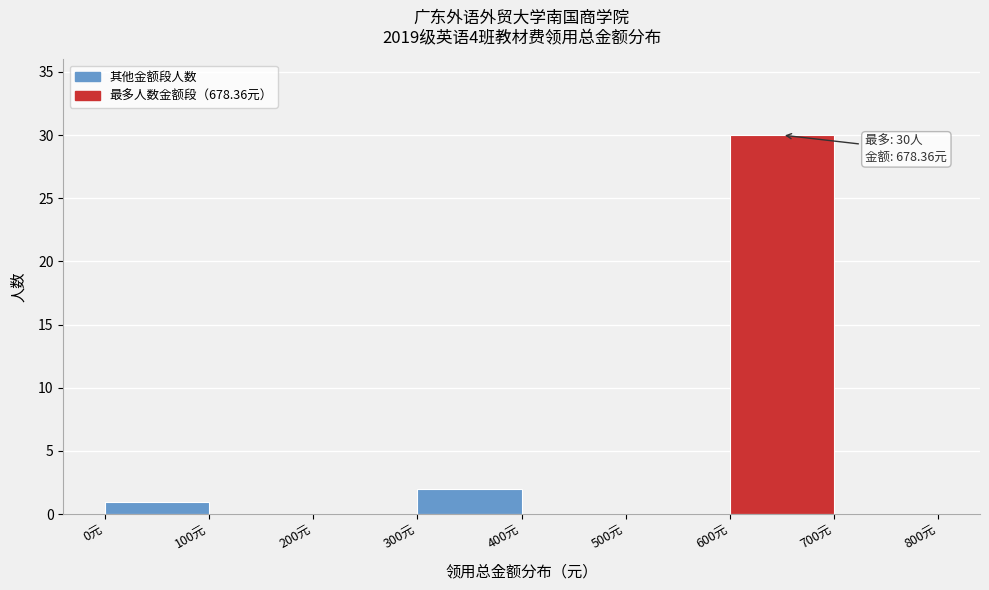

Over which range of the x-axis is the bar tallest?

600 to 700